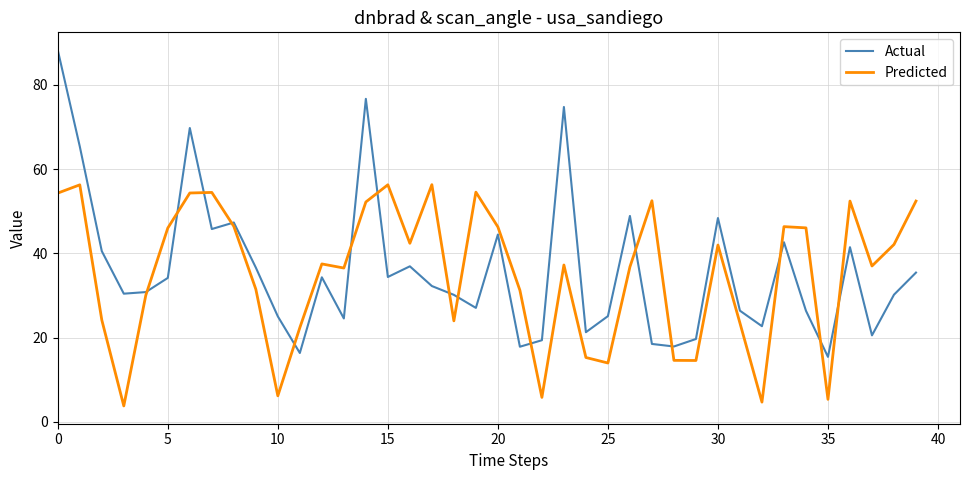

What is the maximum value shown in the chart?

88.2